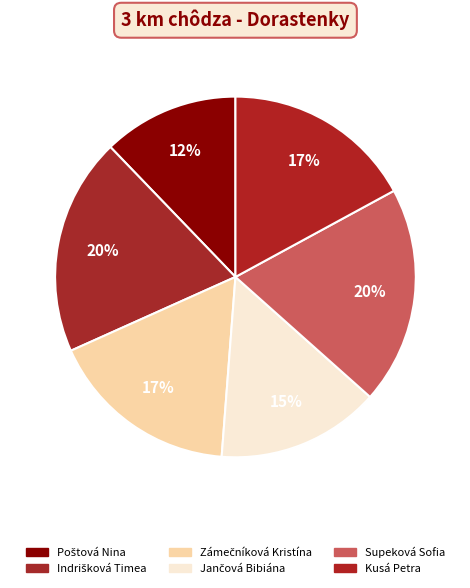

Count the number of slices in the pie.

6